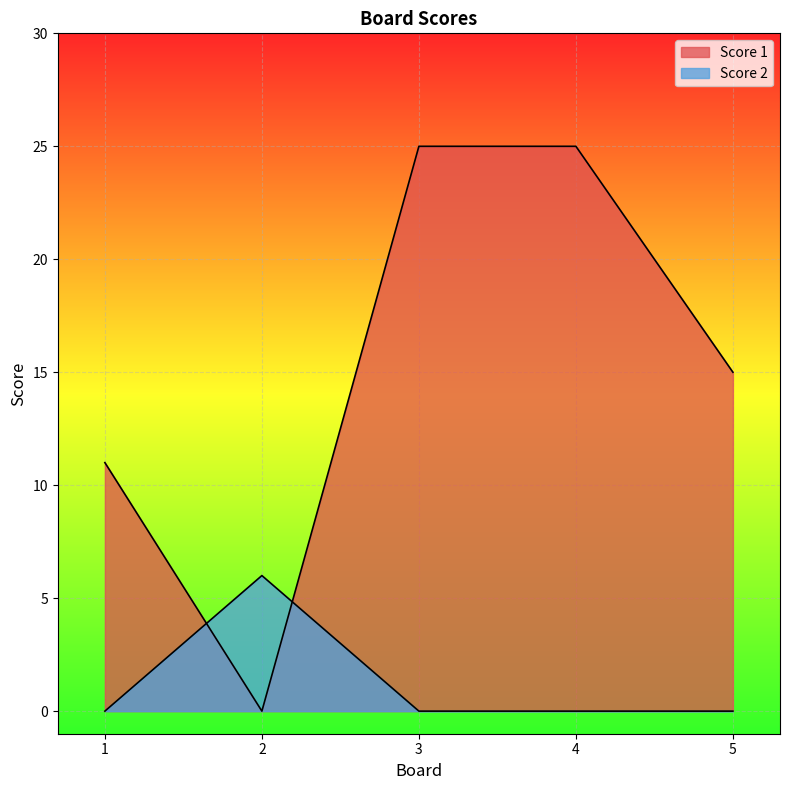

How many distinct data groups are displayed?

2